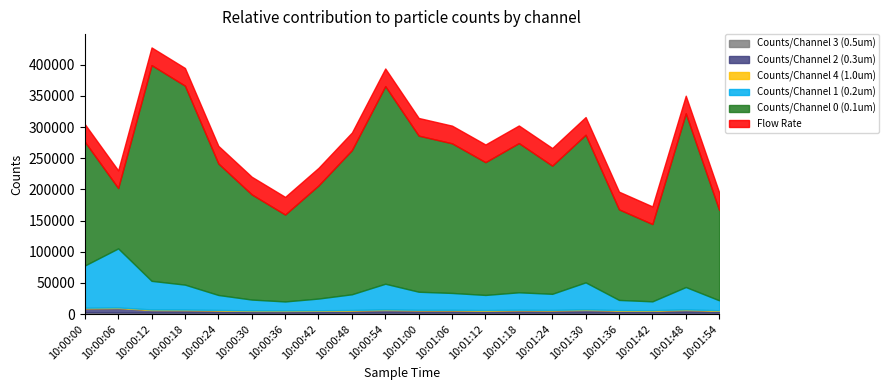

Which label corresponds to the smallest value in the chart?

10:01:24